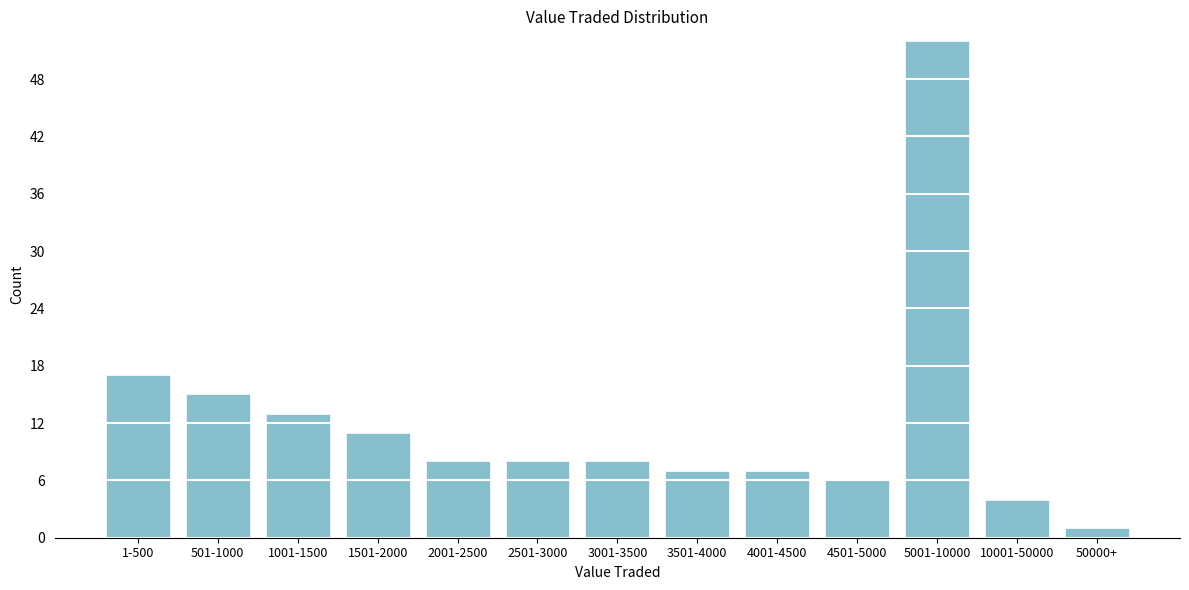

Reading right to left, what are all the values shown in this chart?

50000+=1	10001-50000=4	5001-10000=52	4501-5000=6	4001-4500=7	3501-4000=7	3001-3500=8	2501-3000=8	2001-2500=8	1501-2000=11	1001-1500=13	501-1000=15	1-500=17